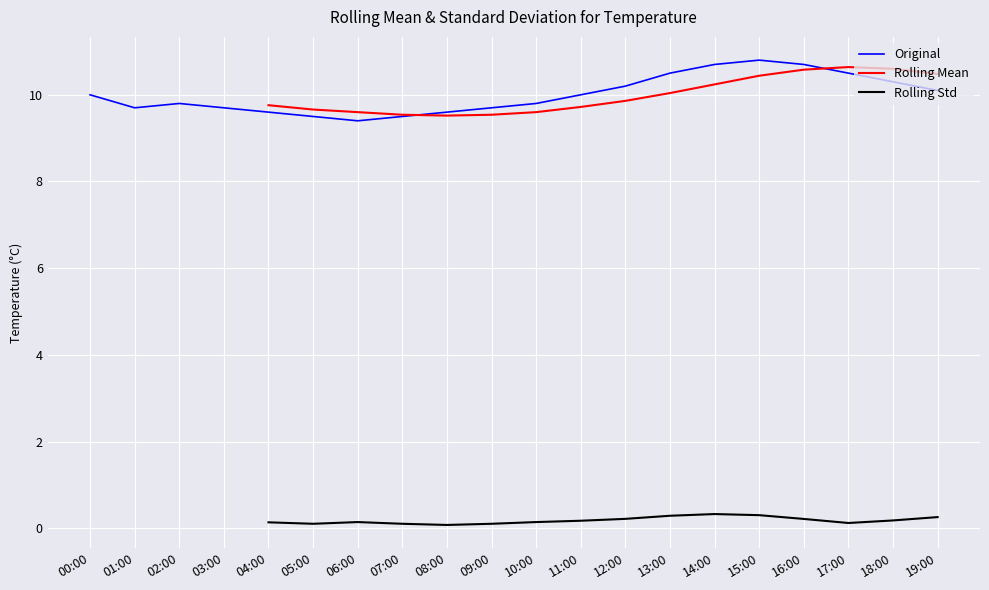

What is the difference between the maximum and minimum values?

1.4